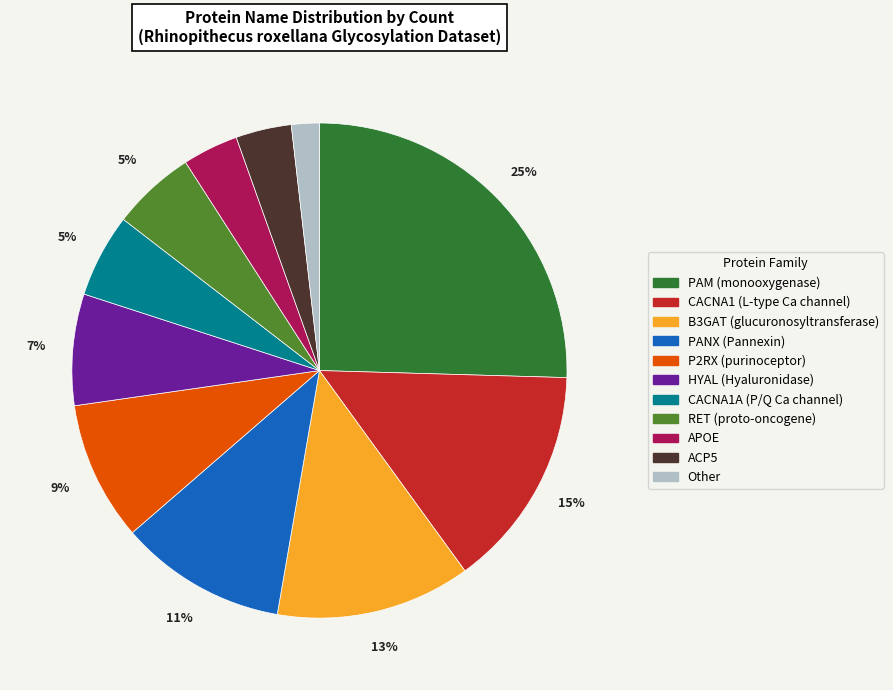

Does any single category account for the majority?

No